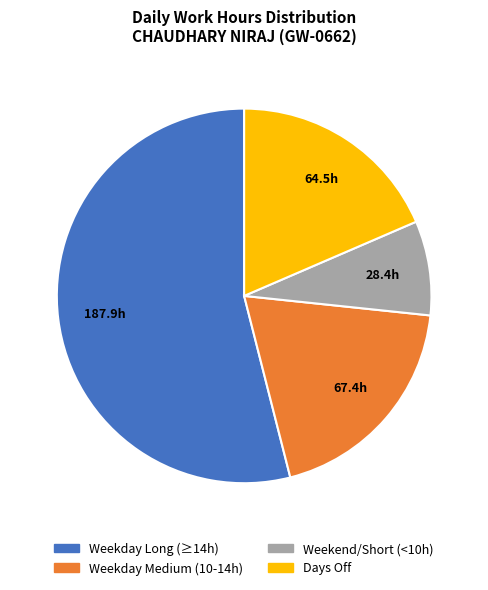

Is the sum of Weekday Medium (10-14h) and Days Off greater than half?

No